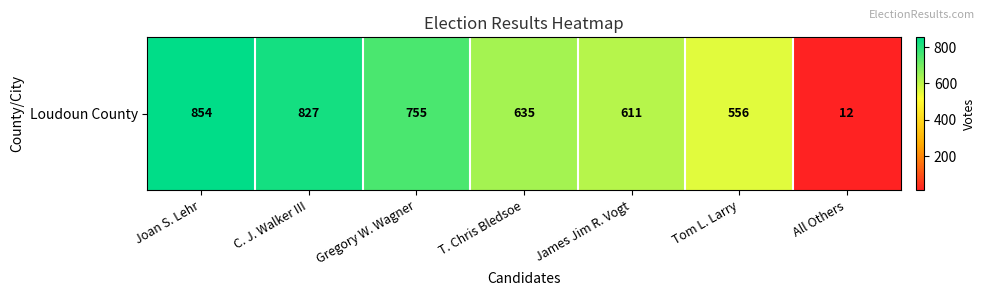

At which label is the value closest to 433?

Tom L. Larry